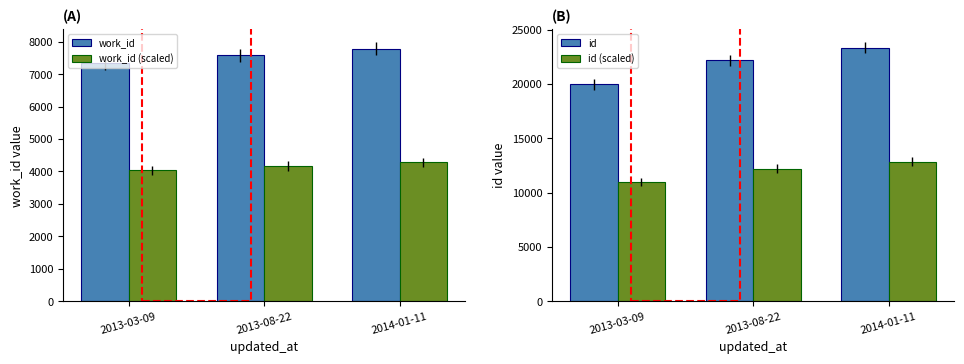

What is the difference between the maximum and minimum values in the id series?

3358.0